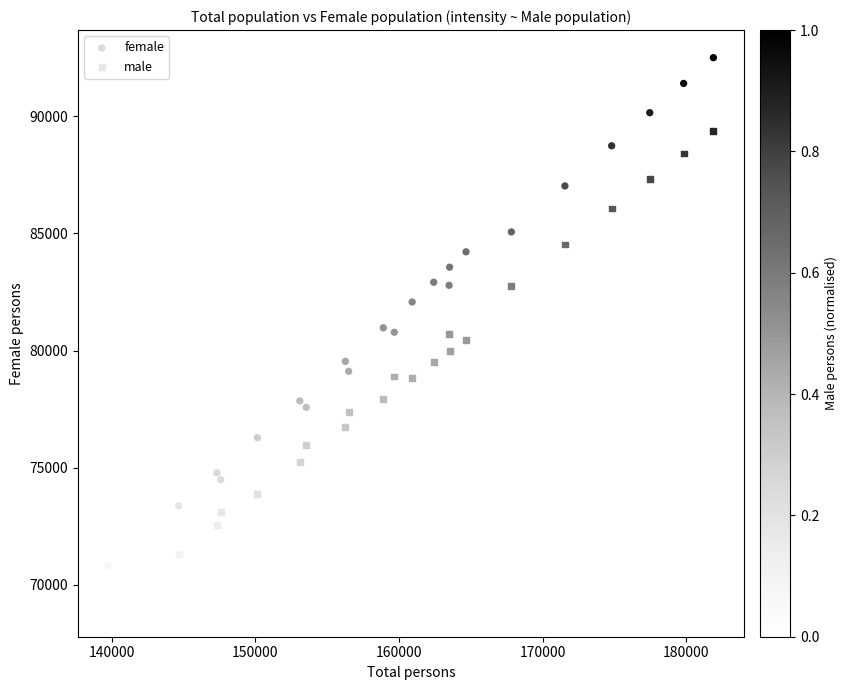

Across all data points, what is the range of X values (max minus min)?

42123